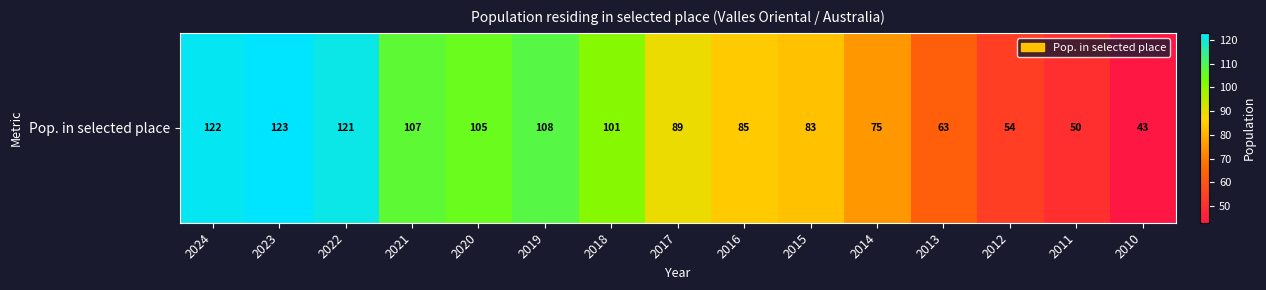

At which category does the chart reach its minimum across all series?

2010